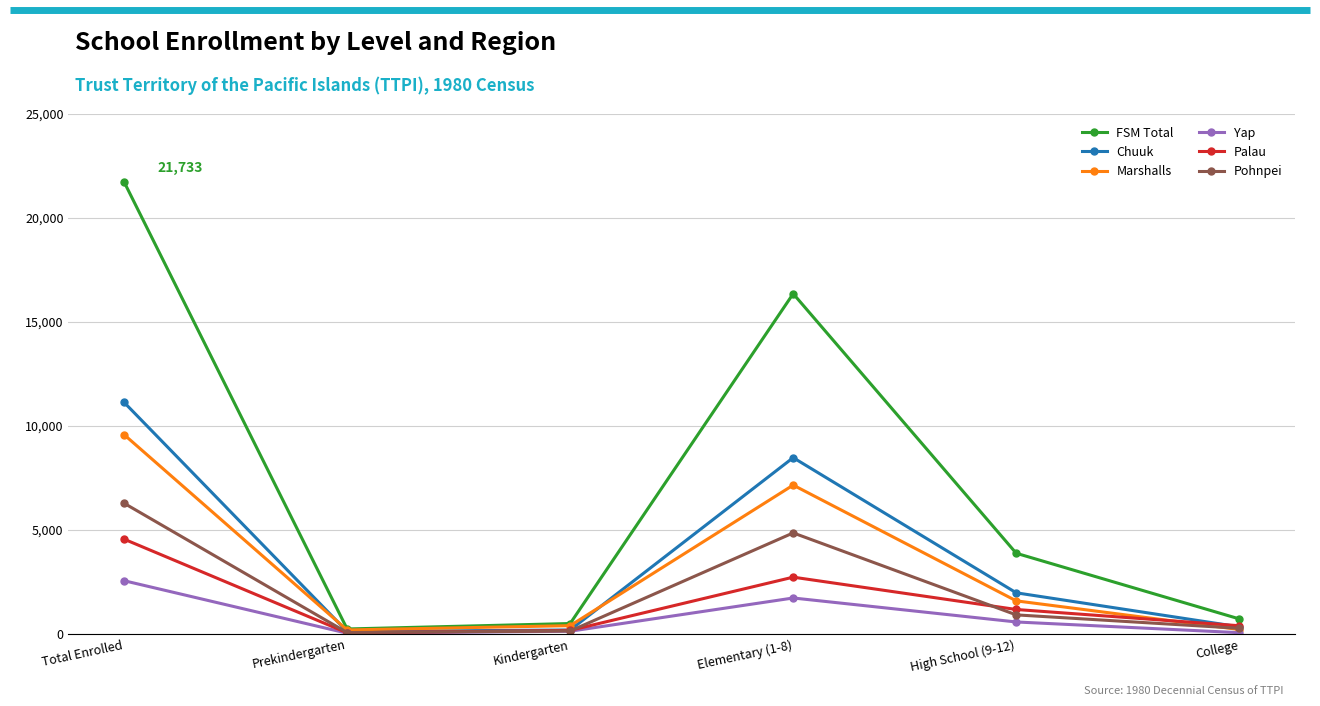

True or false: Marshalls has a value of 9586 at Total Enrolled.

True